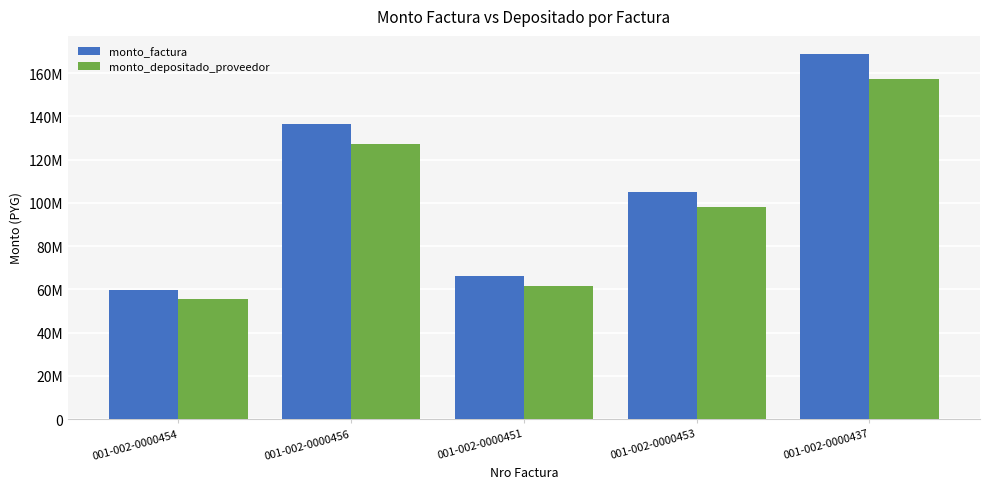

Rank the series by their average value, from highest to lowest.

monto_factura, monto_depositado_proveedor